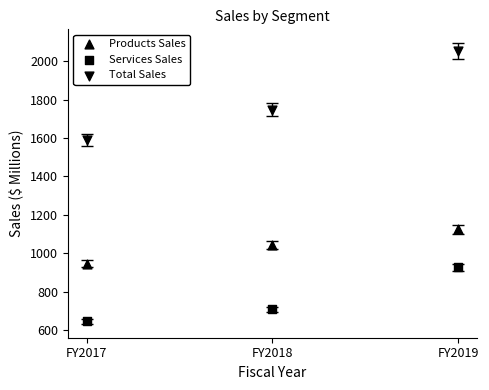

How many data points are displayed?

9